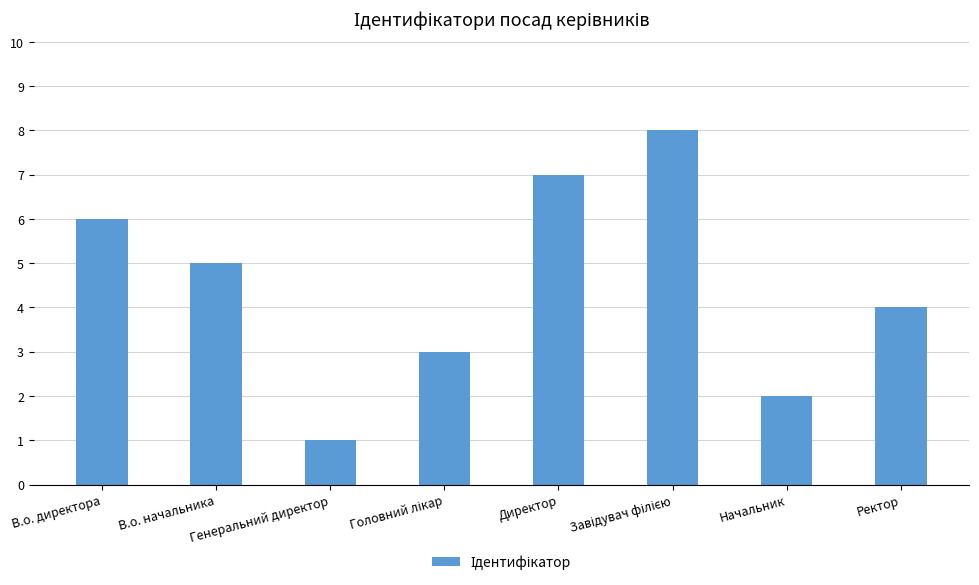

The chart shows a value of 1 at Начальник. True or false?

False